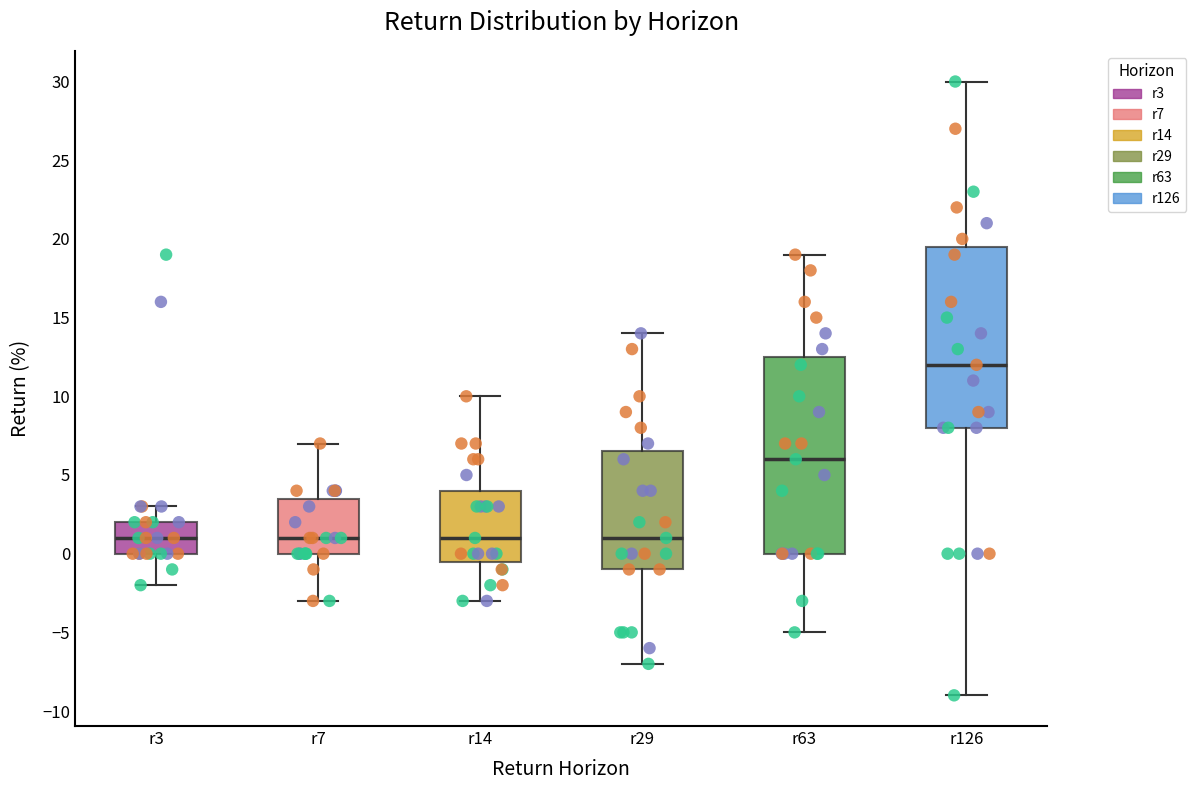

Reading left to right, transcribe this box plot: for each box, give where its median line is, the range the box spans, and where its two whiskers end, as read against the y-axis. The values are not printed on the chart, so give them approximately, as read against the axis.

r3: median 1.0, box 0.0 to 2.0, whiskers -2.0 to 3.0
r7: median 1.0, box 0.0 to 3.5, whiskers -3.0 to 7.0
r14: median 1.0, box -0.5 to 4.0, whiskers -3.0 to 10.0
r29: median 1.0, box -1.0 to 6.5, whiskers -7.0 to 14.0
r63: median 6.0, box 0.0 to 12.5, whiskers -5.0 to 19.0
r126: median 12.0, box 8.0 to 19.5, whiskers -9.0 to 30.0